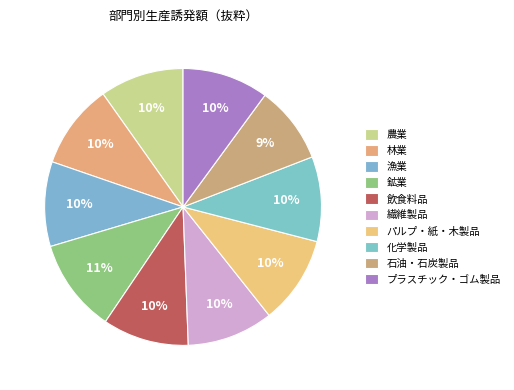

How many segments does this pie chart have?

10